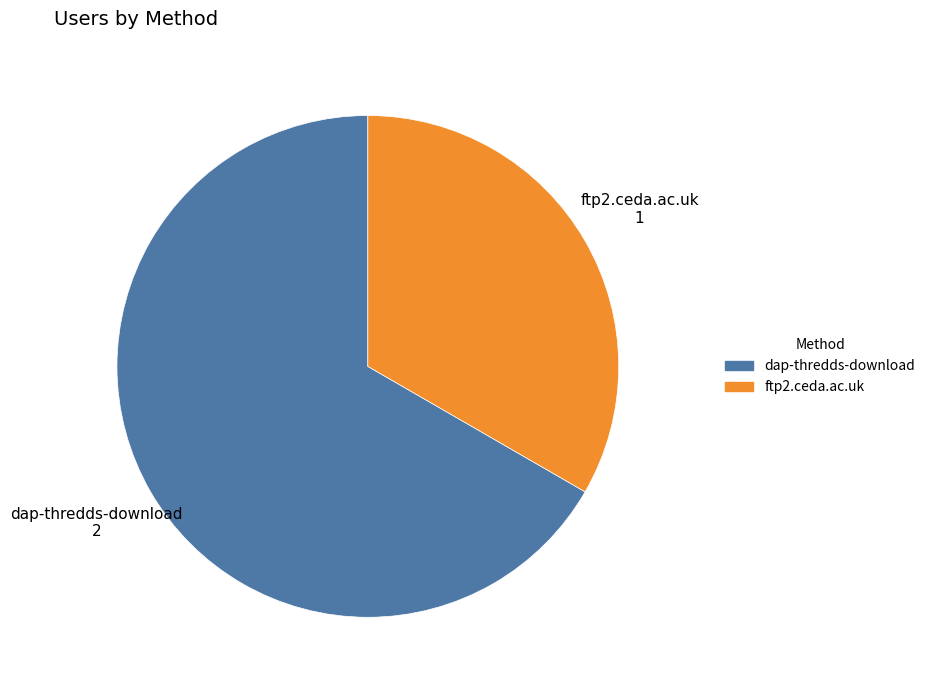

The ftp2.ceda.ac.uk slice represents 33% of the pie. True or false?

True